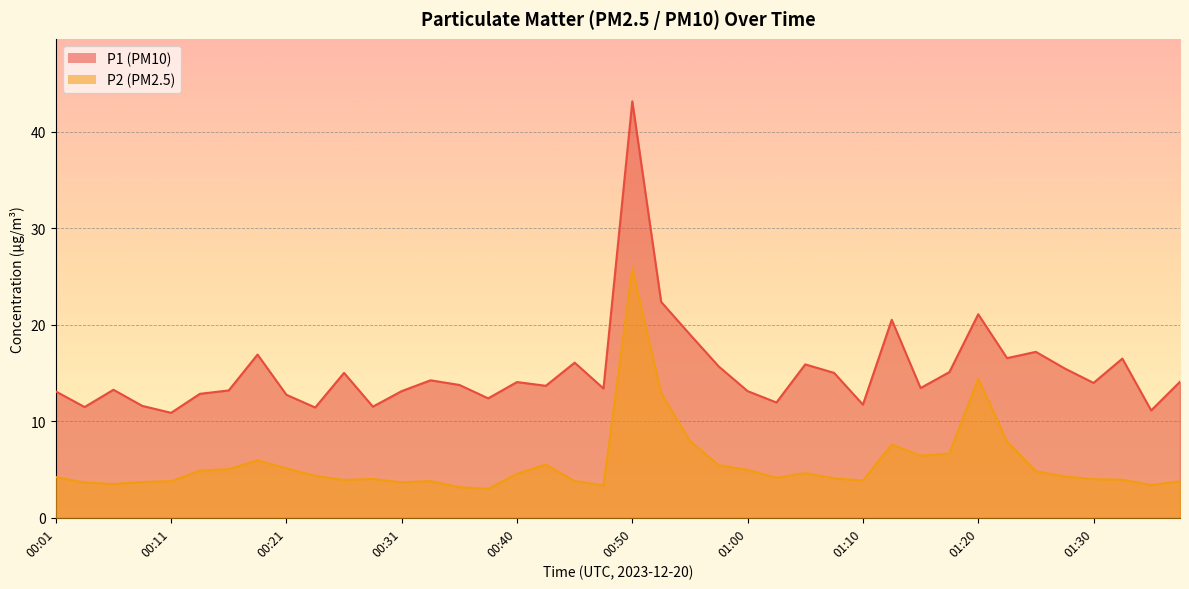

Does the chart display data point markers on the line(s)?

No